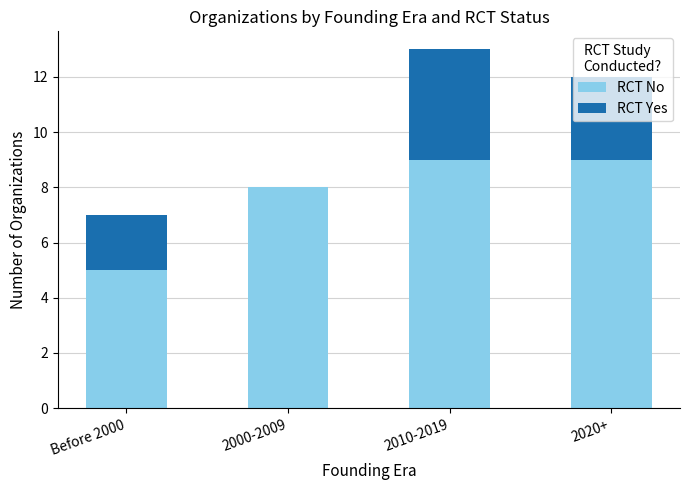

What is the total value across all series at Before 2000?

7